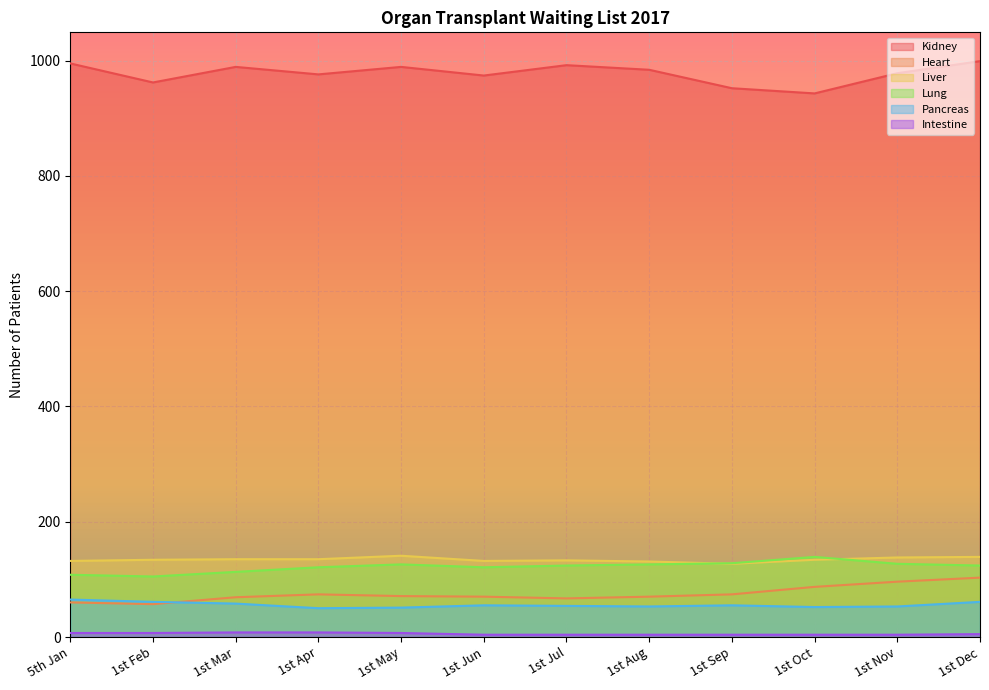

Where does the Kidney series first go above 984?

5th Jan